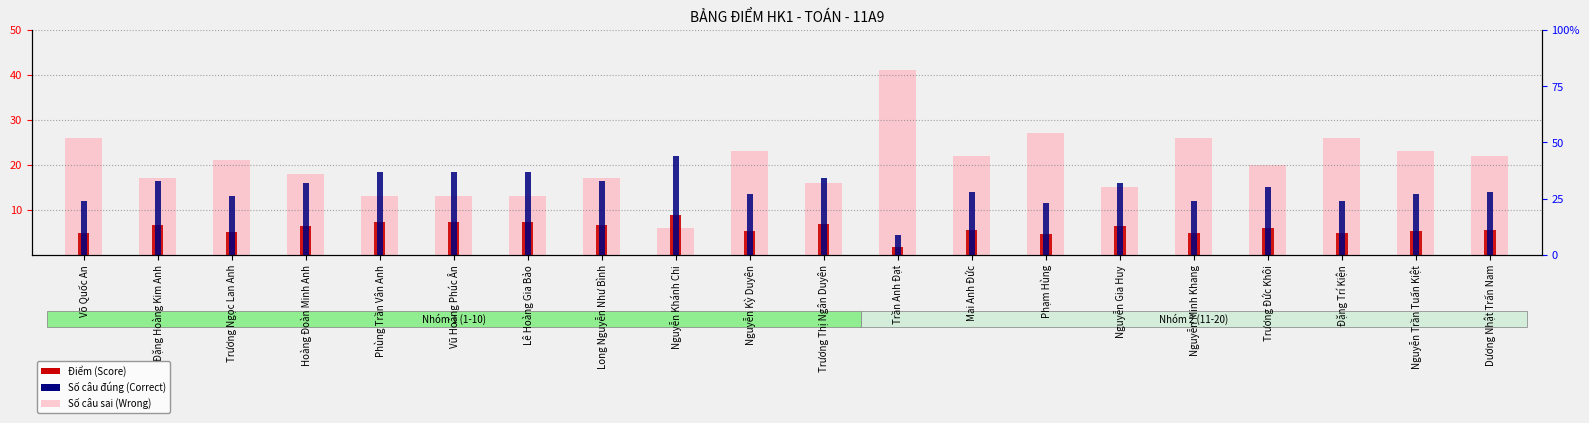

What is the lowest value of the Số câu đúng (Correct) series?

9.0